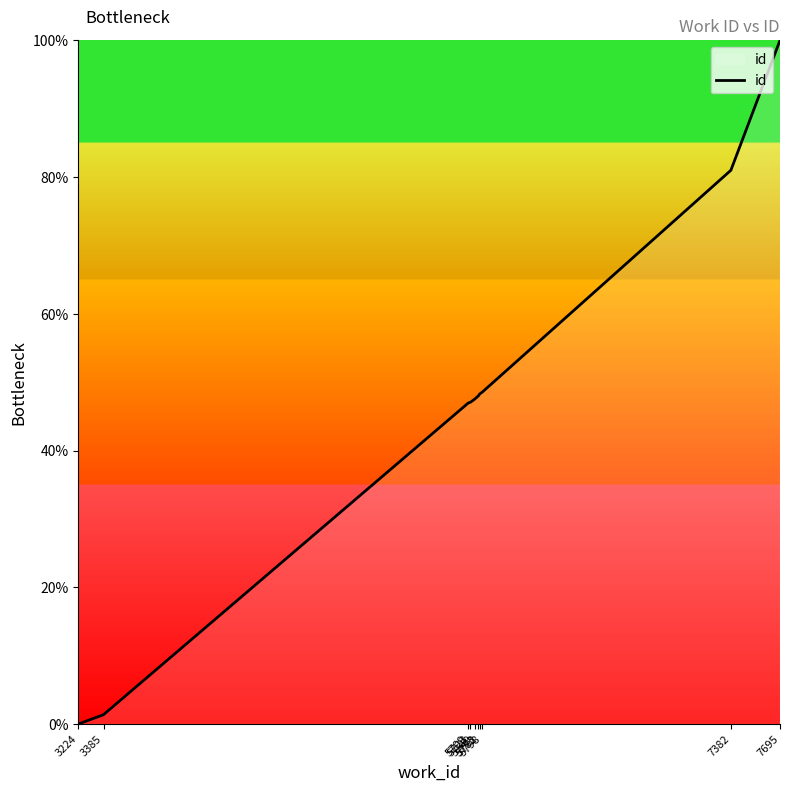

True or false: the data shows 1.4 at 3385.

True